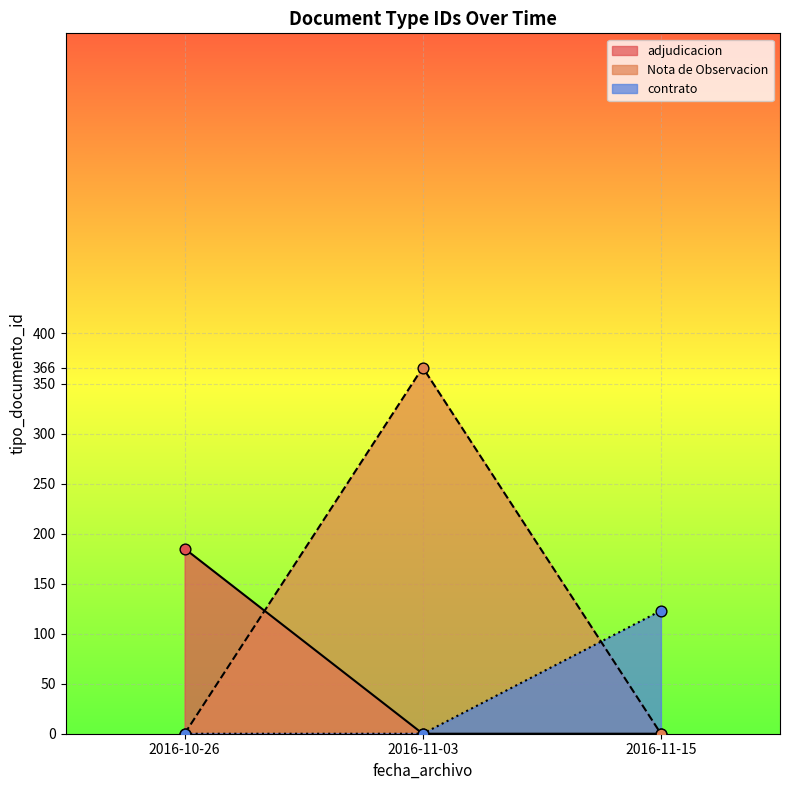

Which series changed the most between 2016-11-03 and 2016-11-15?

Nota de Observacion